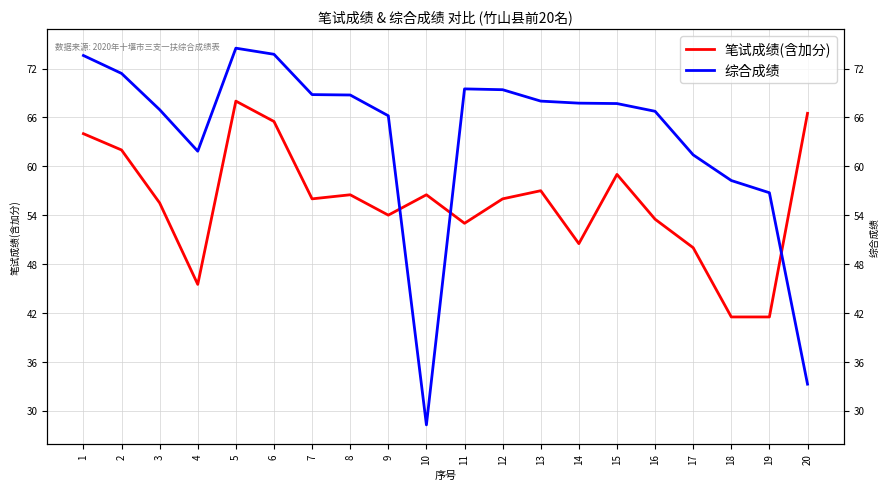

Where is the first local minimum for 综合成绩?

4